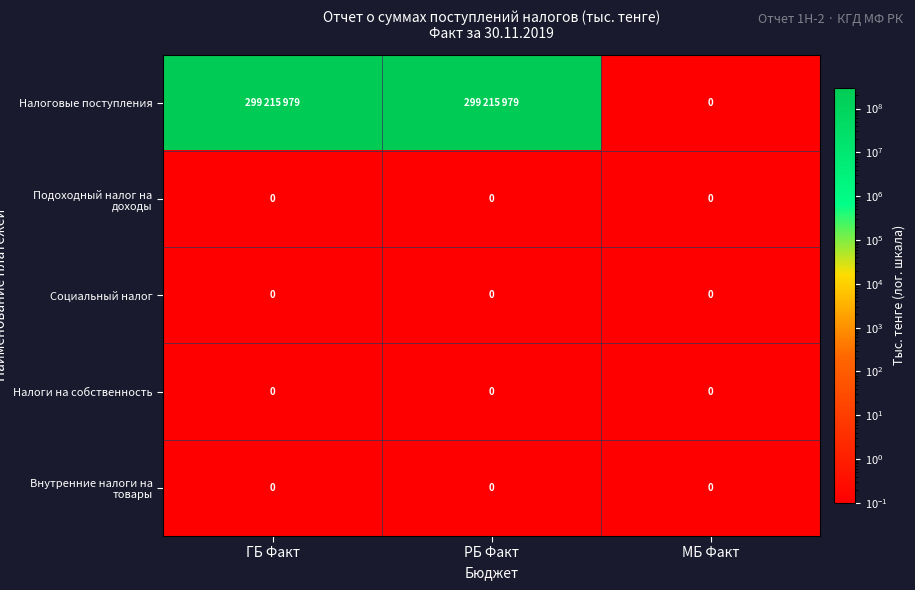

What is the greatest value displayed?

299215979.0